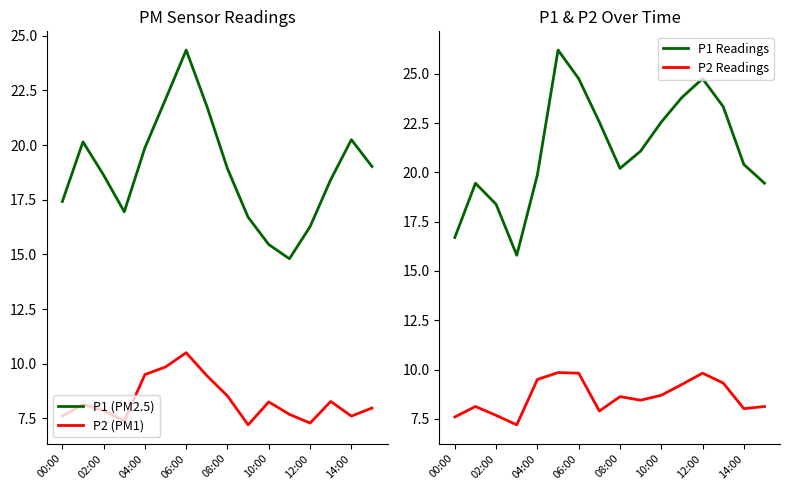

In P1 Readings, how many points are lower than both neighbors (excluding endpoints)?

2